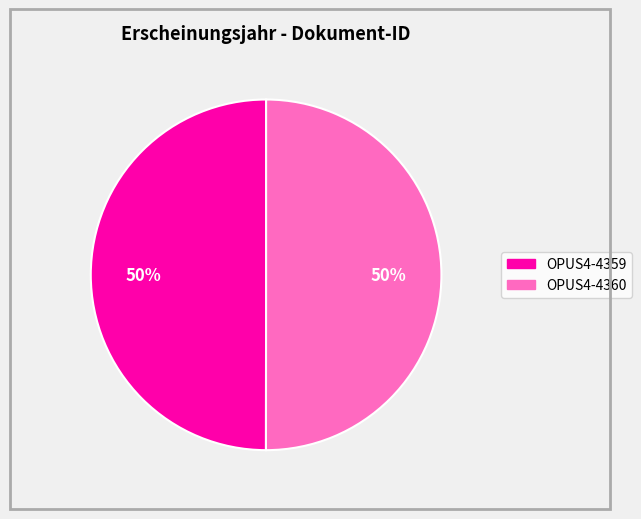

Is the sum of OPUS4-4359 and OPUS4-4360 greater than half?

Yes